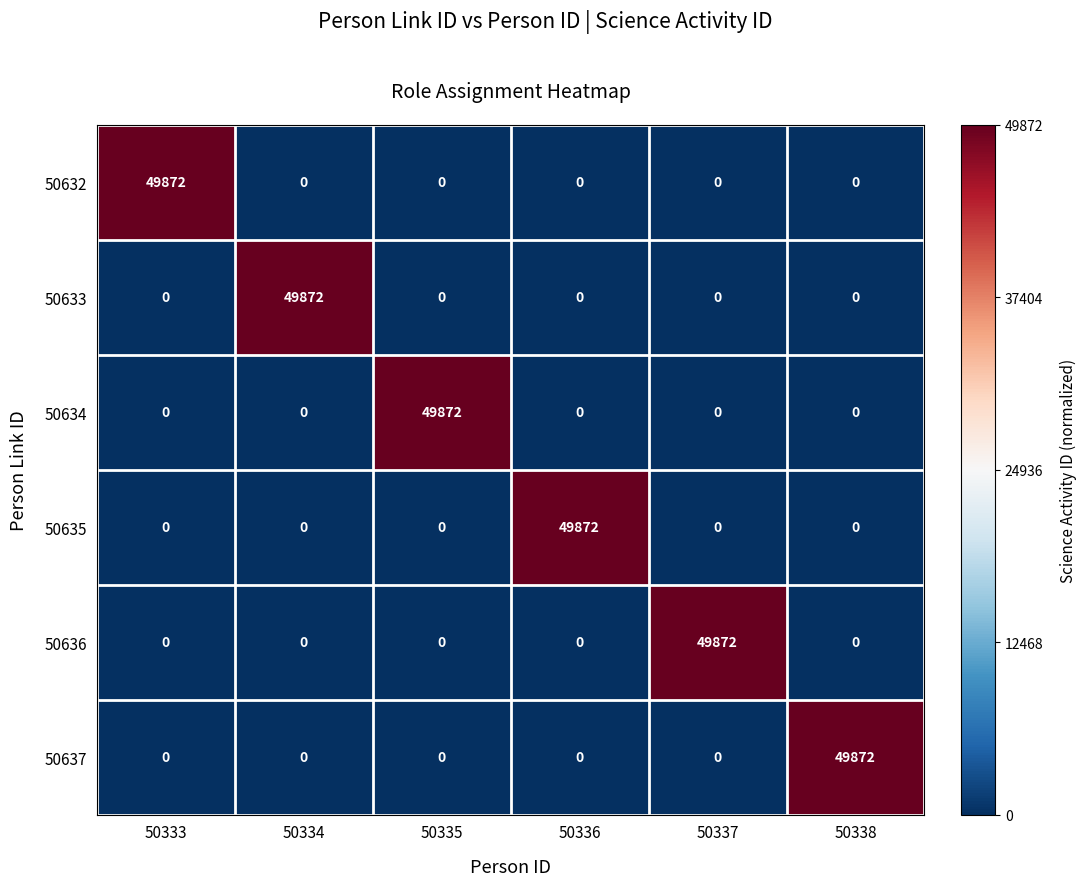

What is the total value across all series at 50337?

49872